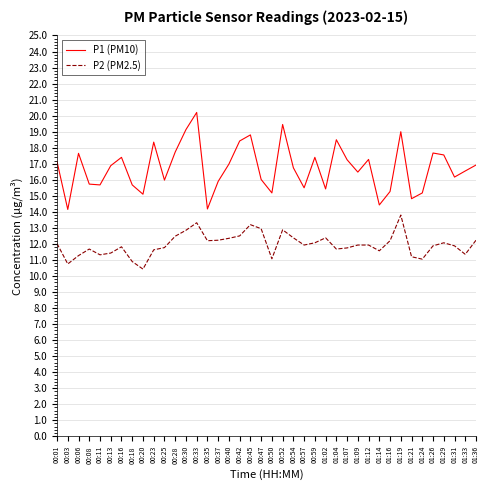

The value of P2 (PM2.5) at 00:47 is 12.9. True or false?

True